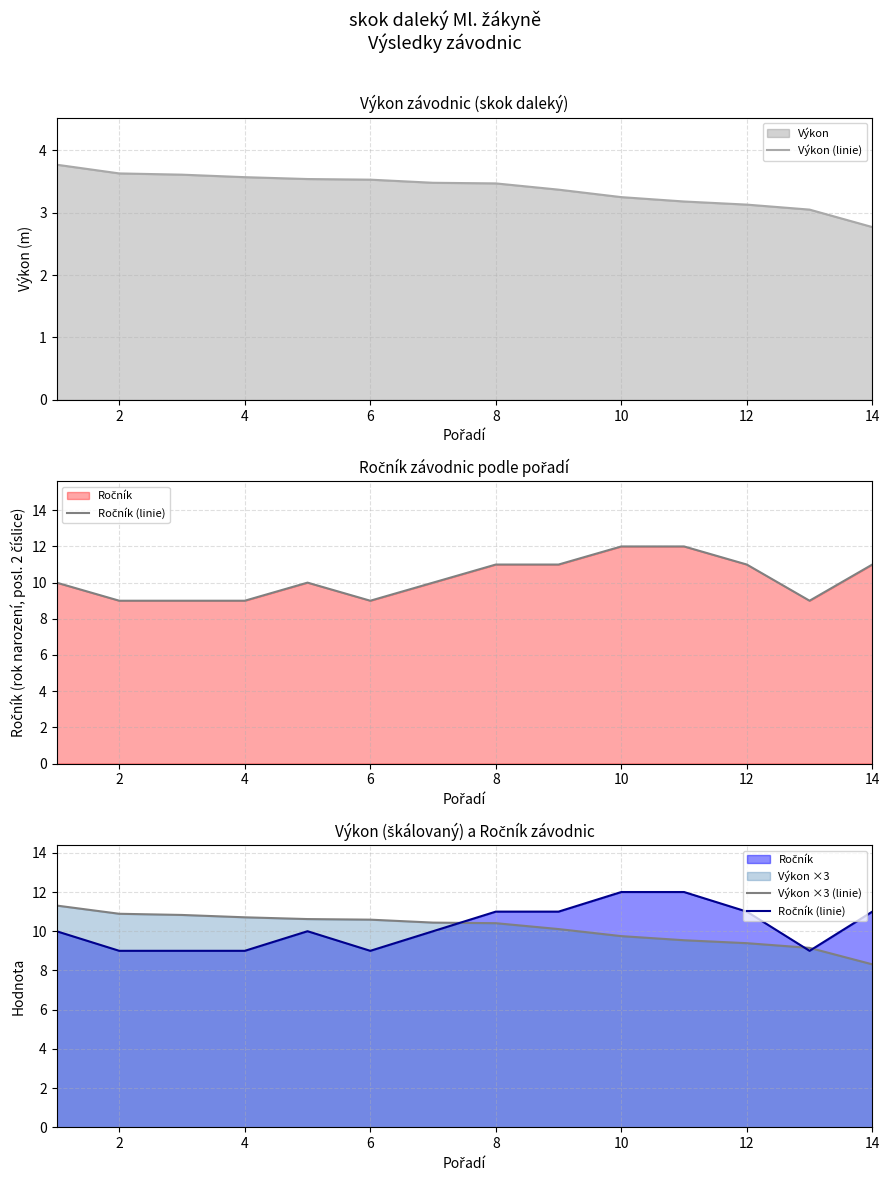

The value of Výkon (linie) at 4 is 3.6. True or false?

True